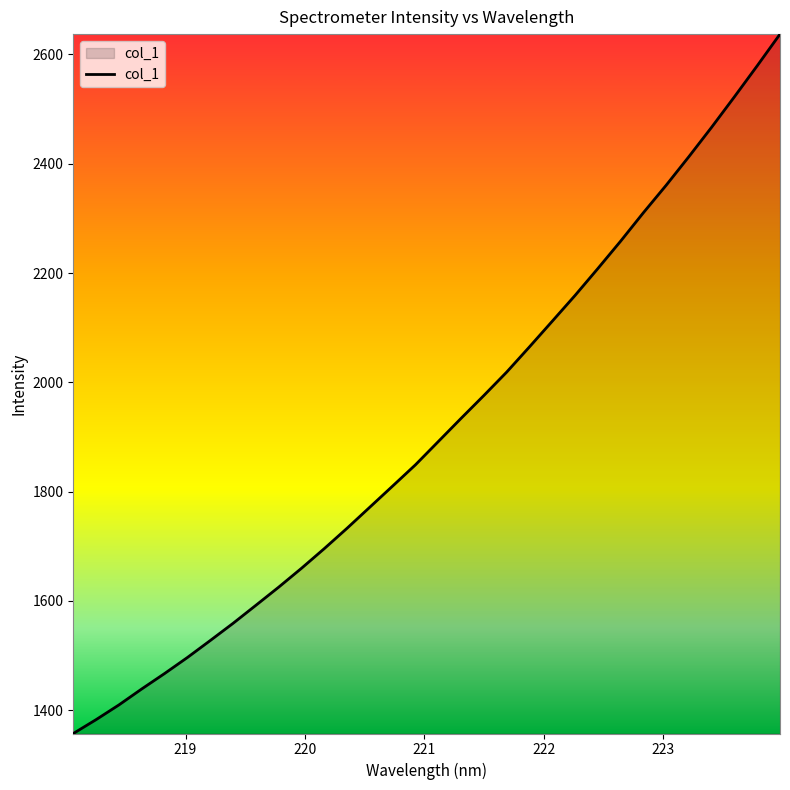

What is the average value?

1915.2